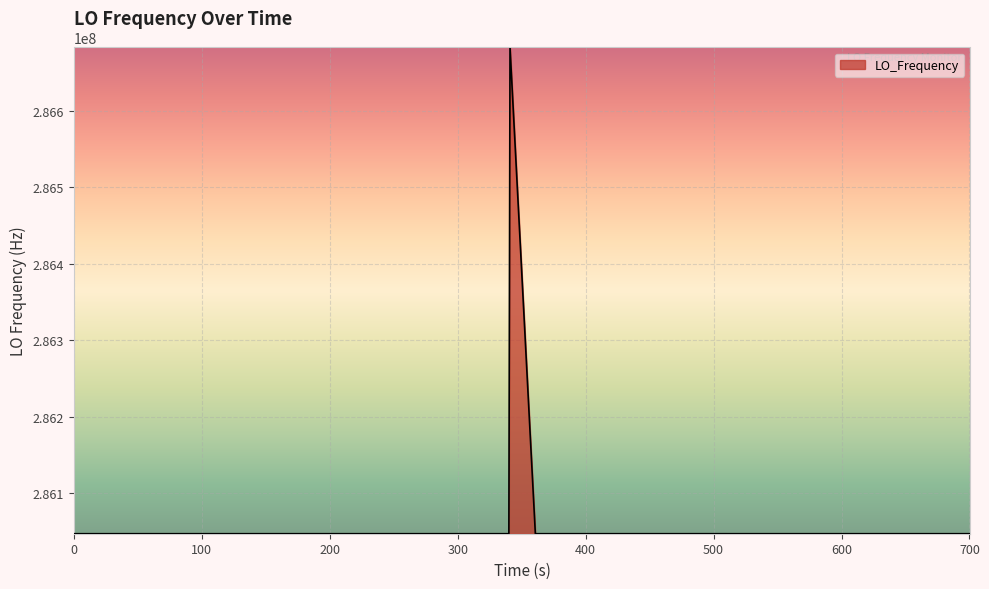

What is the smallest value displayed?

286046996.5